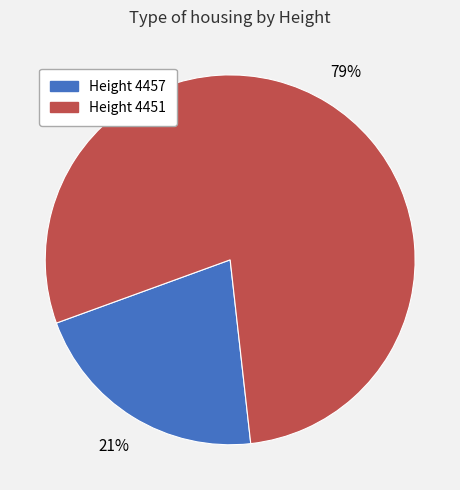

True or false: Height 4451 accounts for 69% of the total.

False